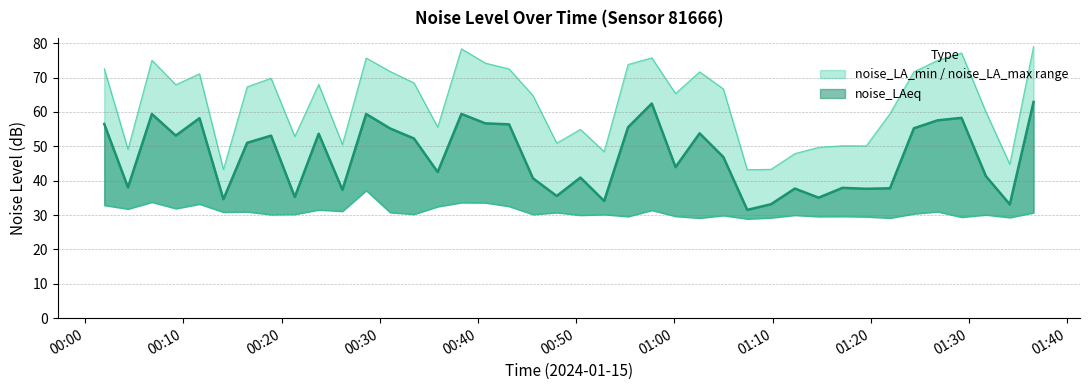

True or false: noise_LA_min and noise_LAeq cross at least once.

False